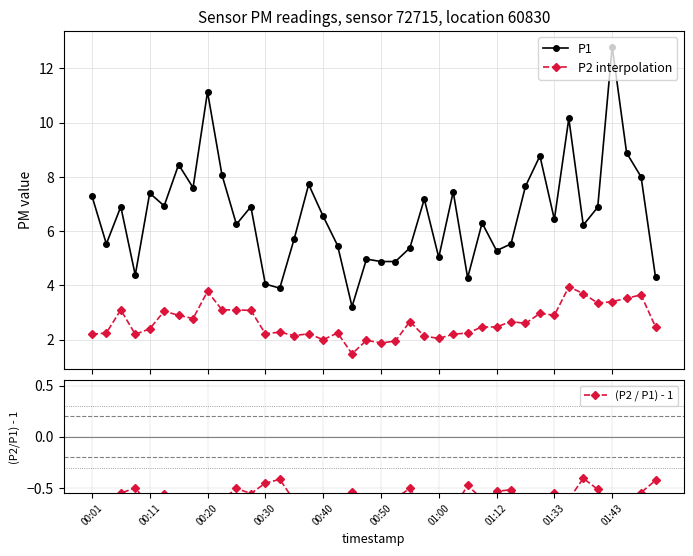

At how many categories does at least one series exceed 12?

1